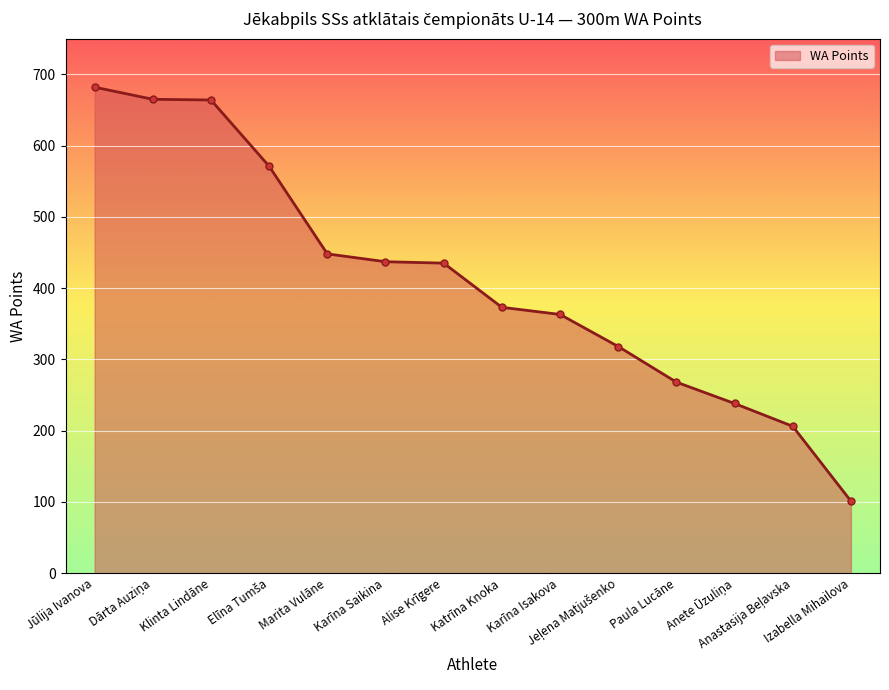

What is the difference between the second highest and minimum values?

564